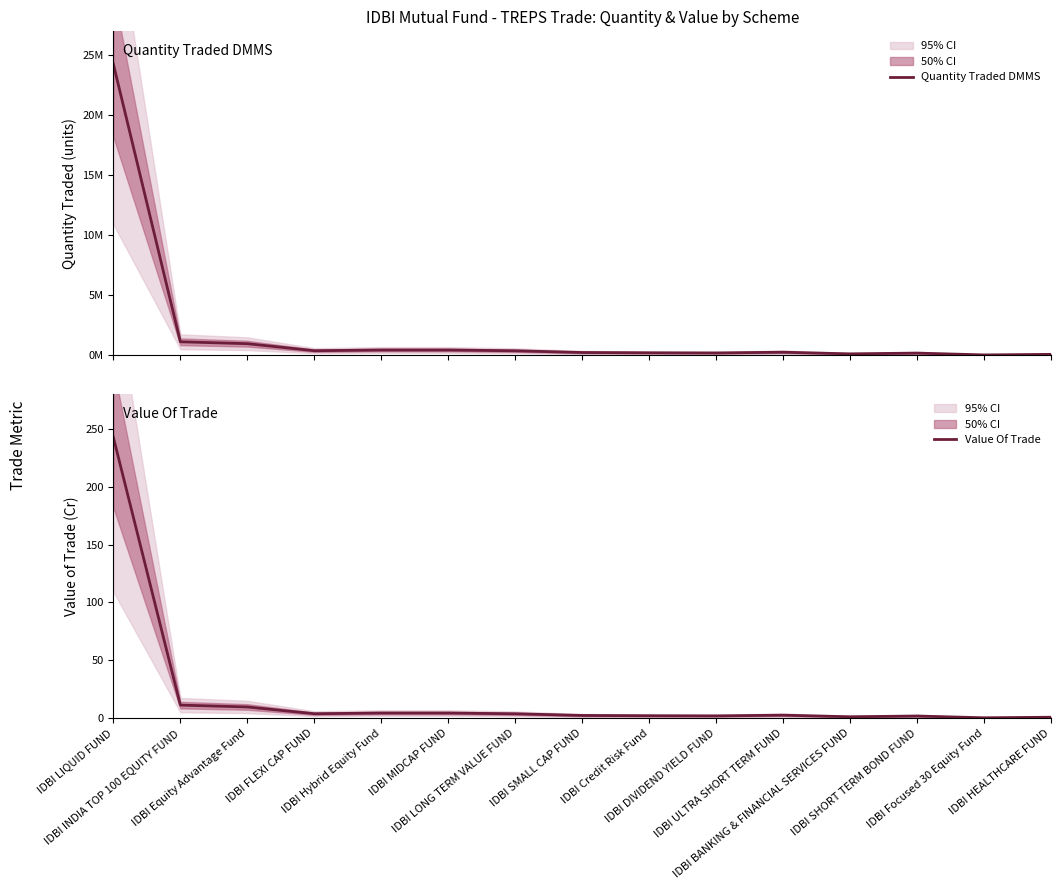

What is the label of the 14th point from the left?

IDBI Focused 30 Equity Fund